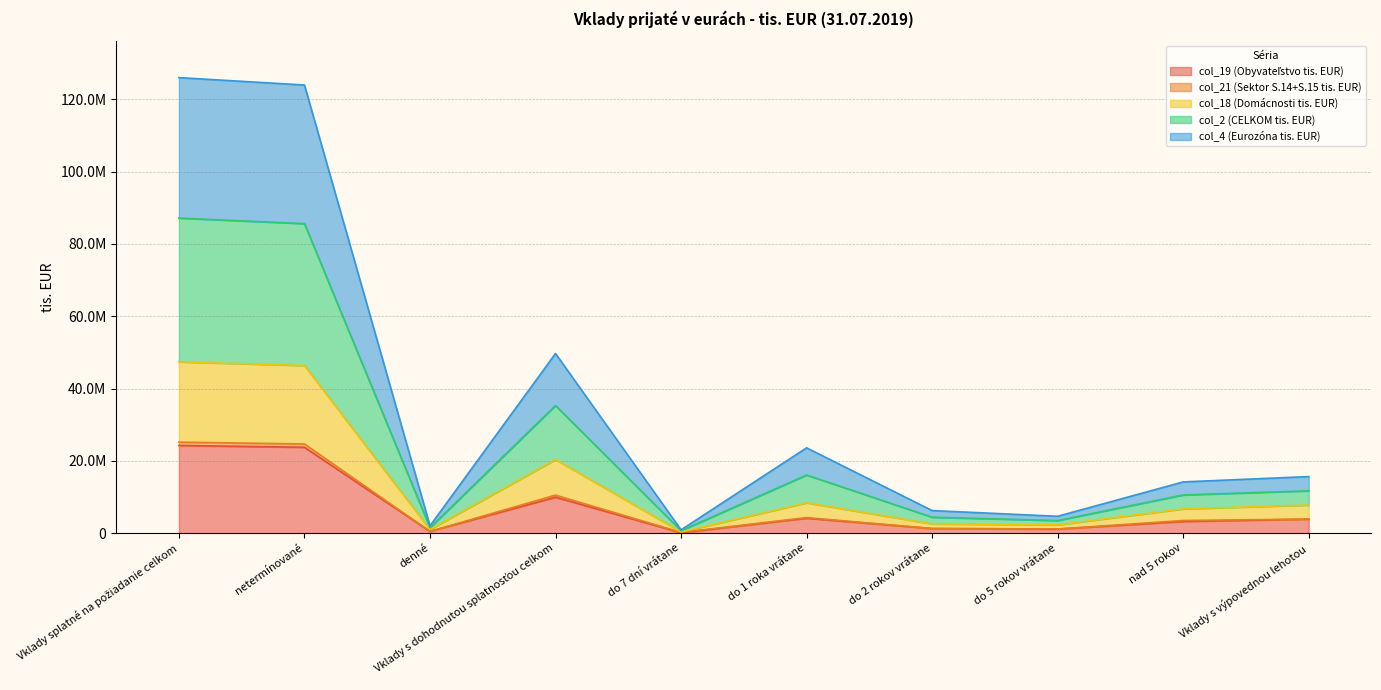

Which series has the largest total across all categories?

col_2 (CELKOM tis. EUR)